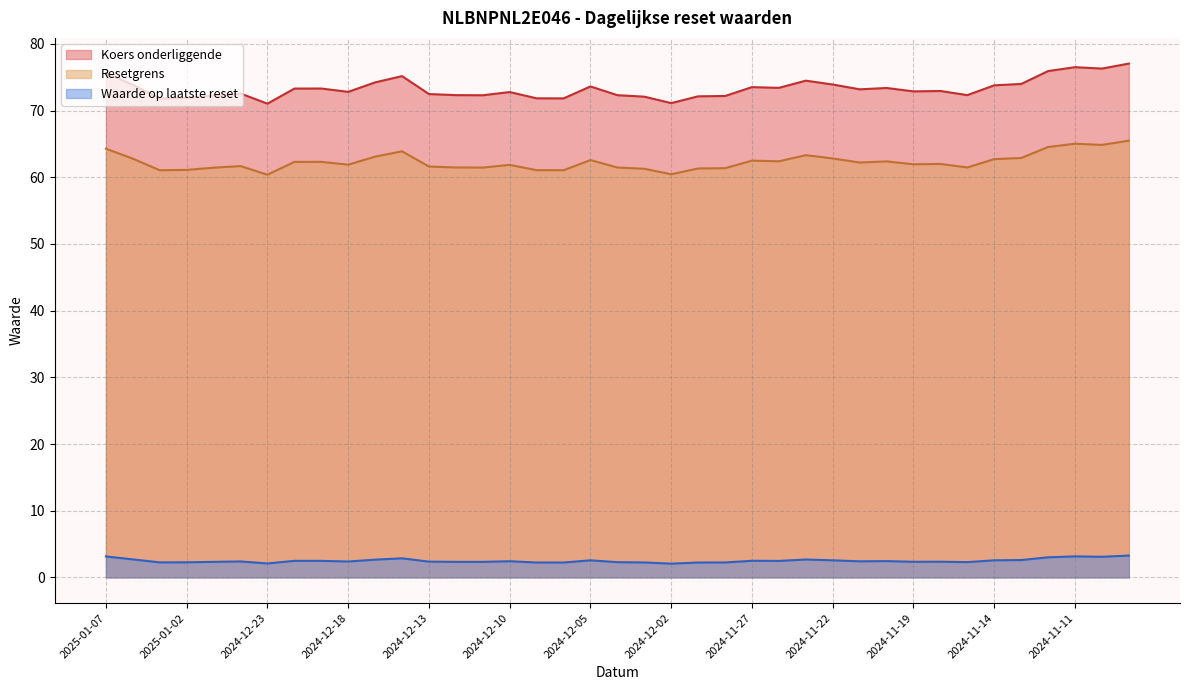

The Koers onderliggende series shows 124.3 at 2024-11-22. True or false?

False